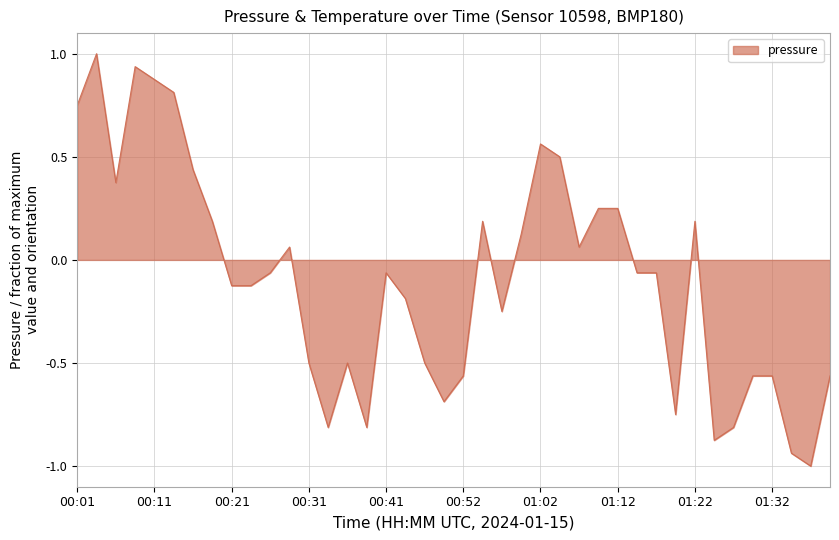

What is the smallest value displayed?

-1.0